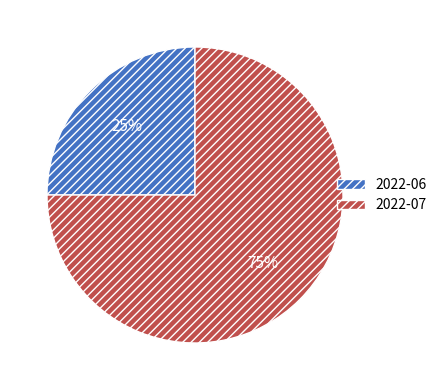

Is the sum of 2022-06 and 2022-07 greater than half?

Yes